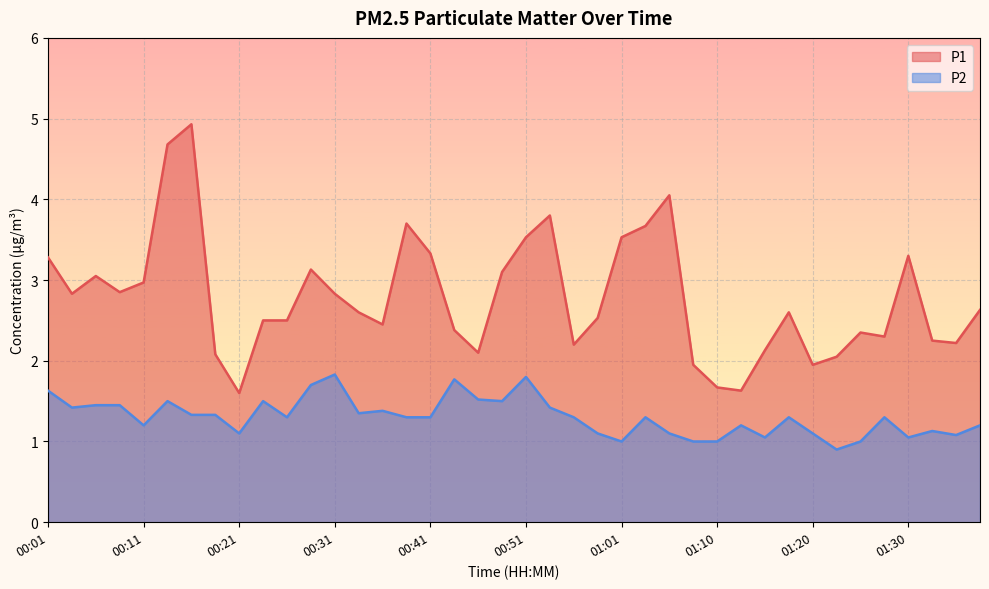

At 01:35, list the series in order from largest to smallest.

P1, P2